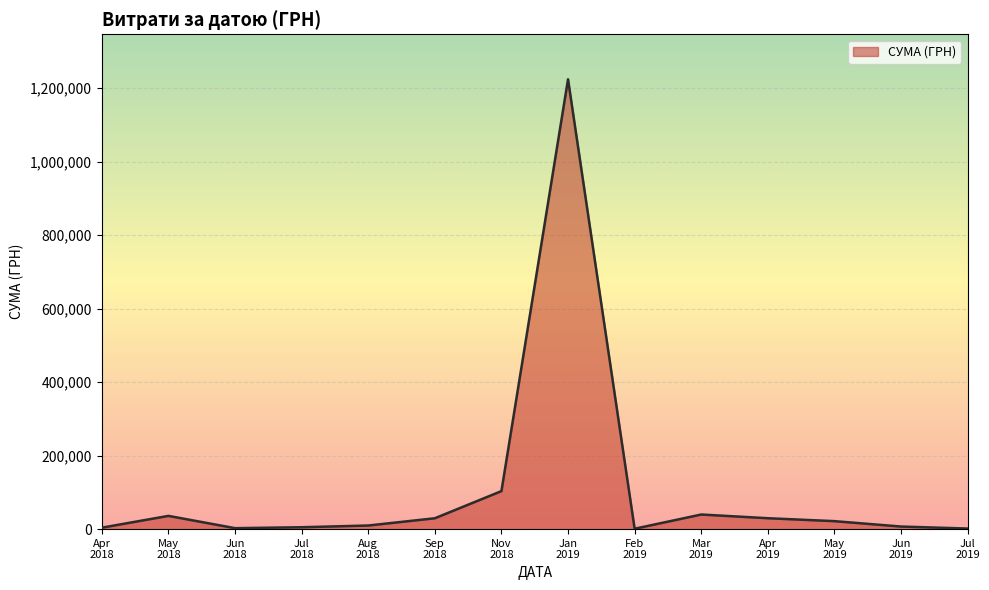

What is the greatest value displayed?

1223994.9